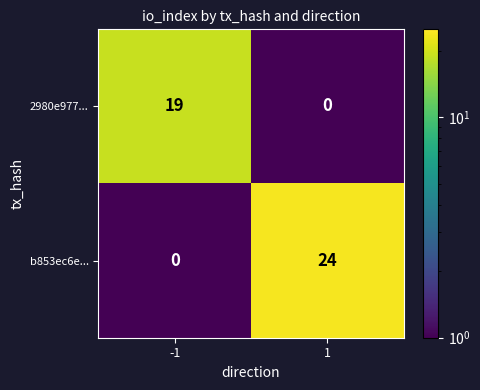

What is the total value across all series at -1?

19